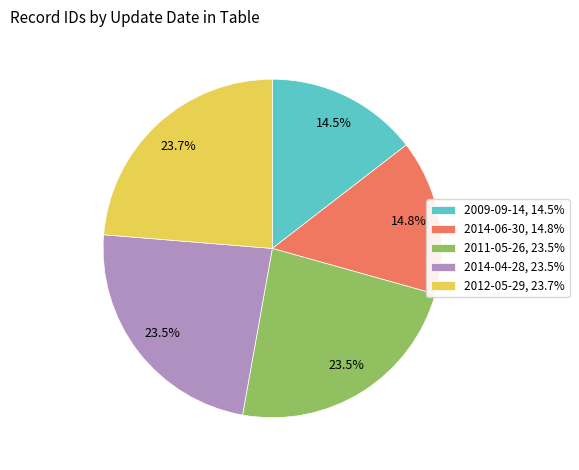

Combined, what portion of the pie is 2014-04-28 and 2014-06-30?

38.3%